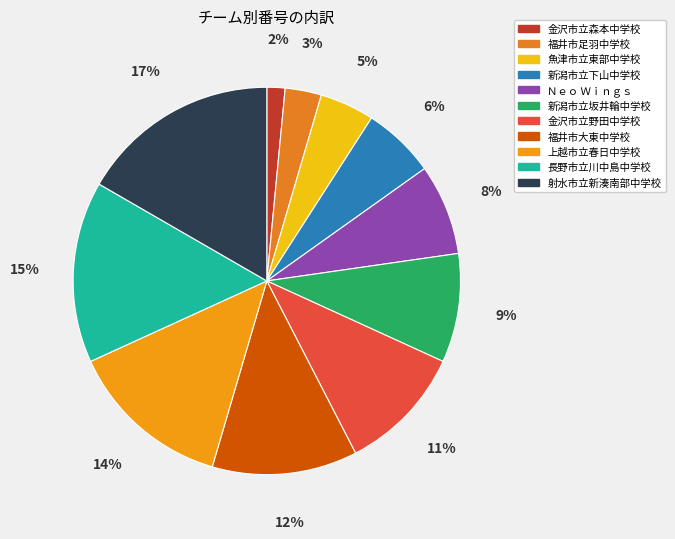

What is the smallest slice in the pie chart?

金沢市立森本中学校